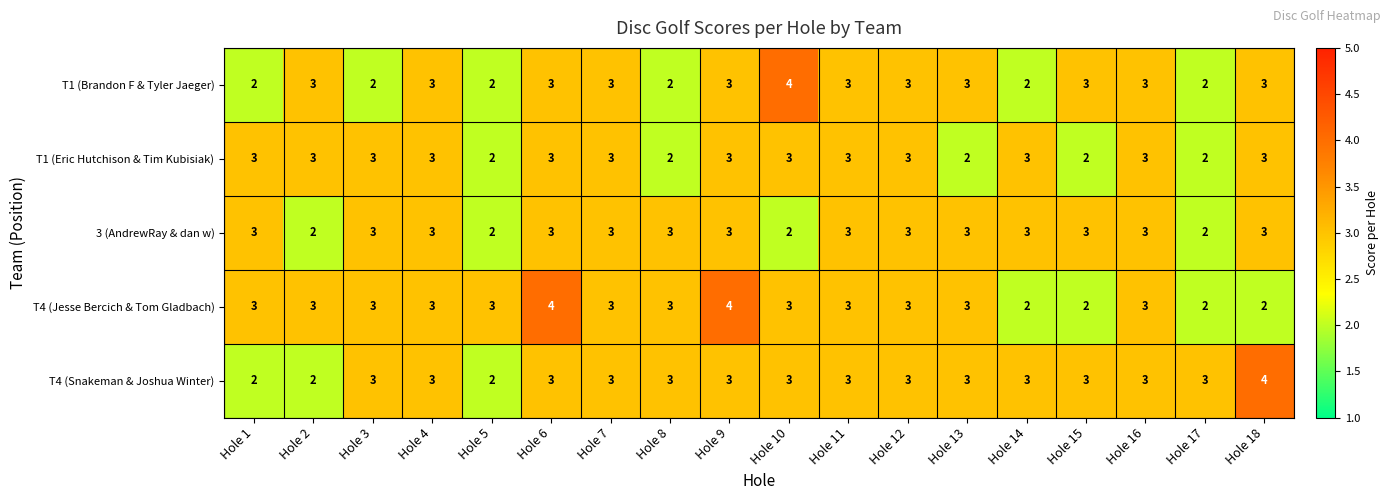

The value of T1 (Eric Hutchison & Tim Kubisiak) at Hole 6 is 2. True or false?

False